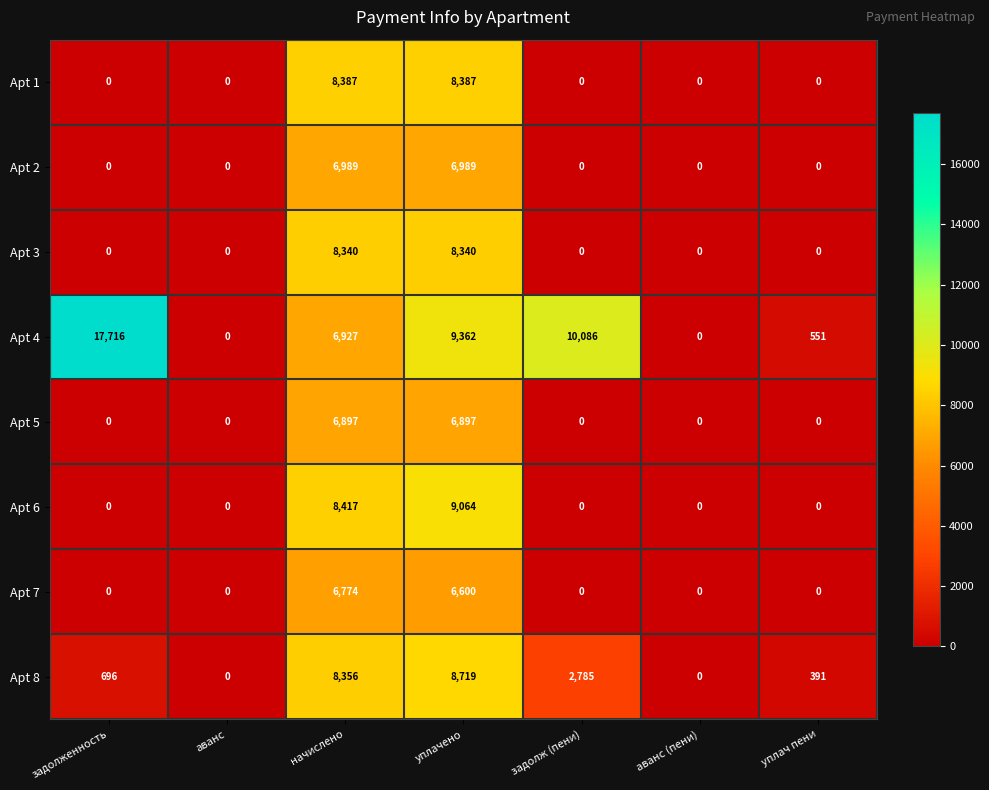

What is the maximum value shown in the chart?

17716